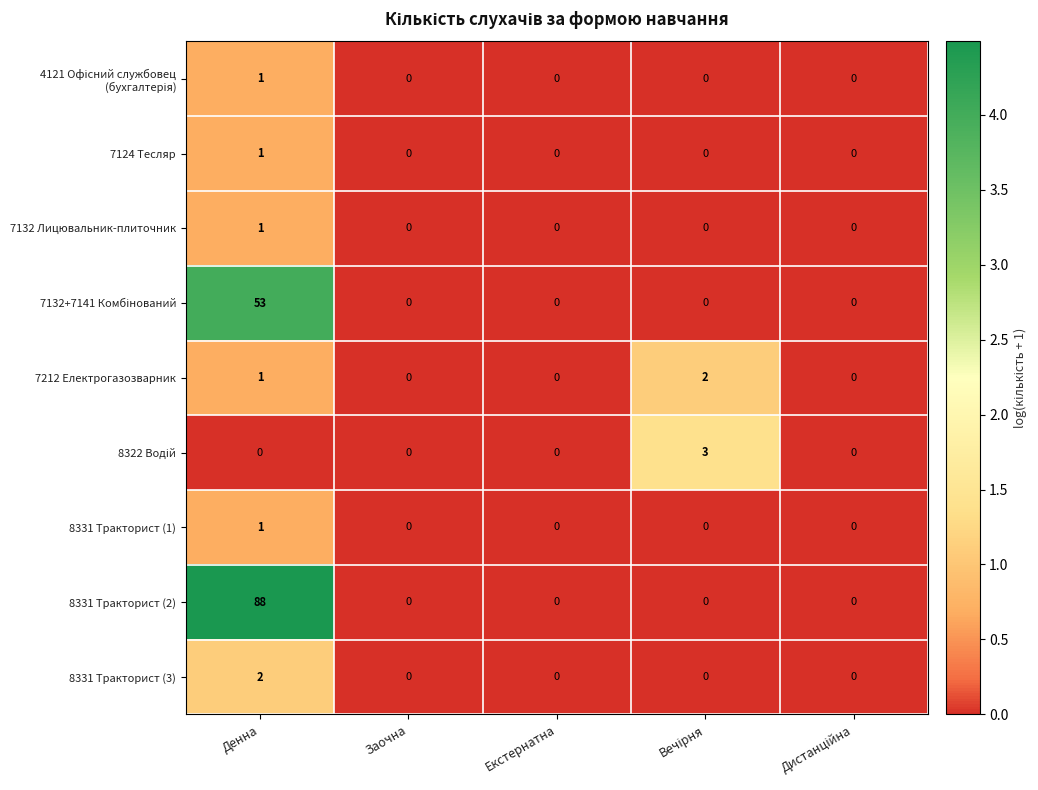

What is the maximum value shown in the chart?

88